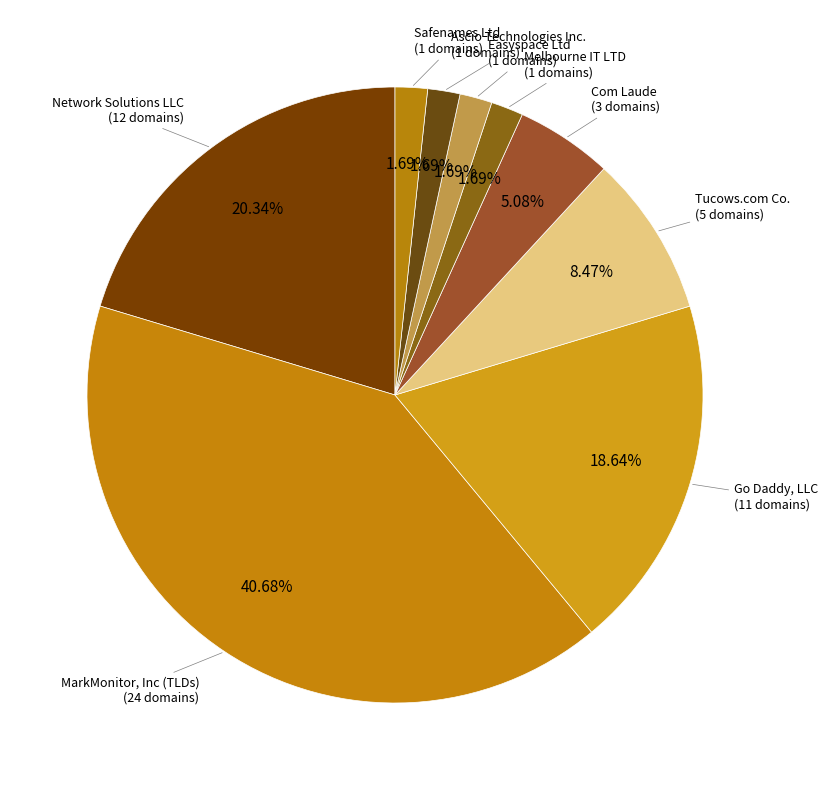

To the nearest percent, what is the average slice percentage?

11%